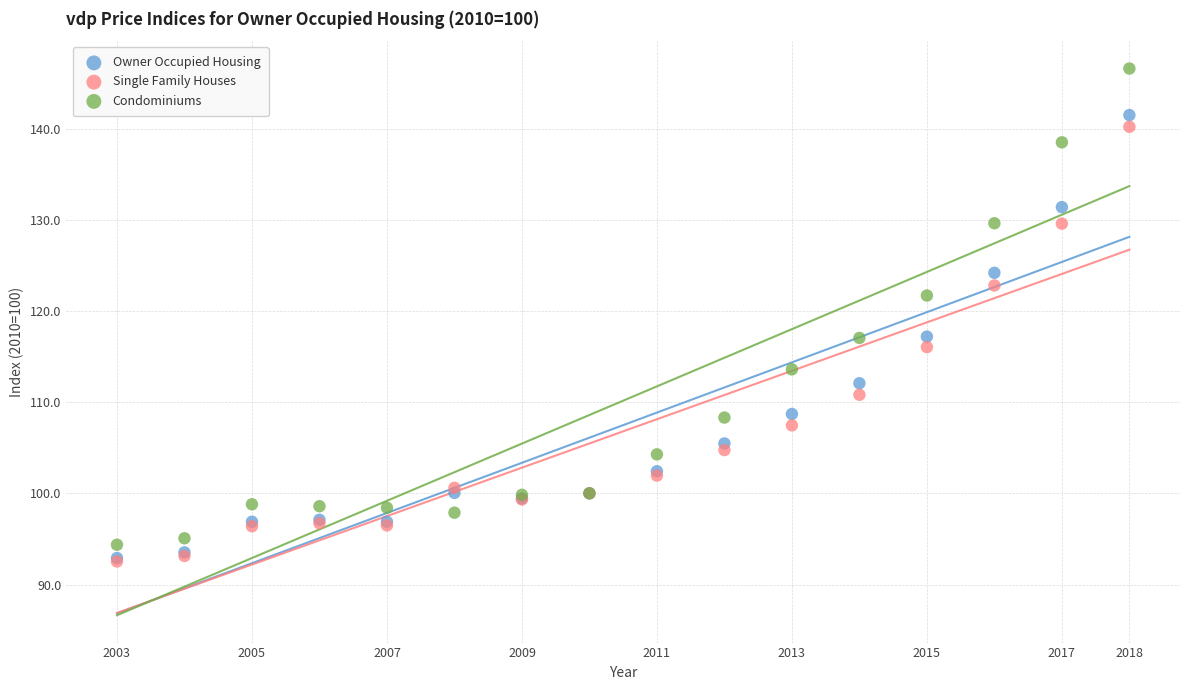

In the Condominiums series, what Y value is closest to 120?

121.7